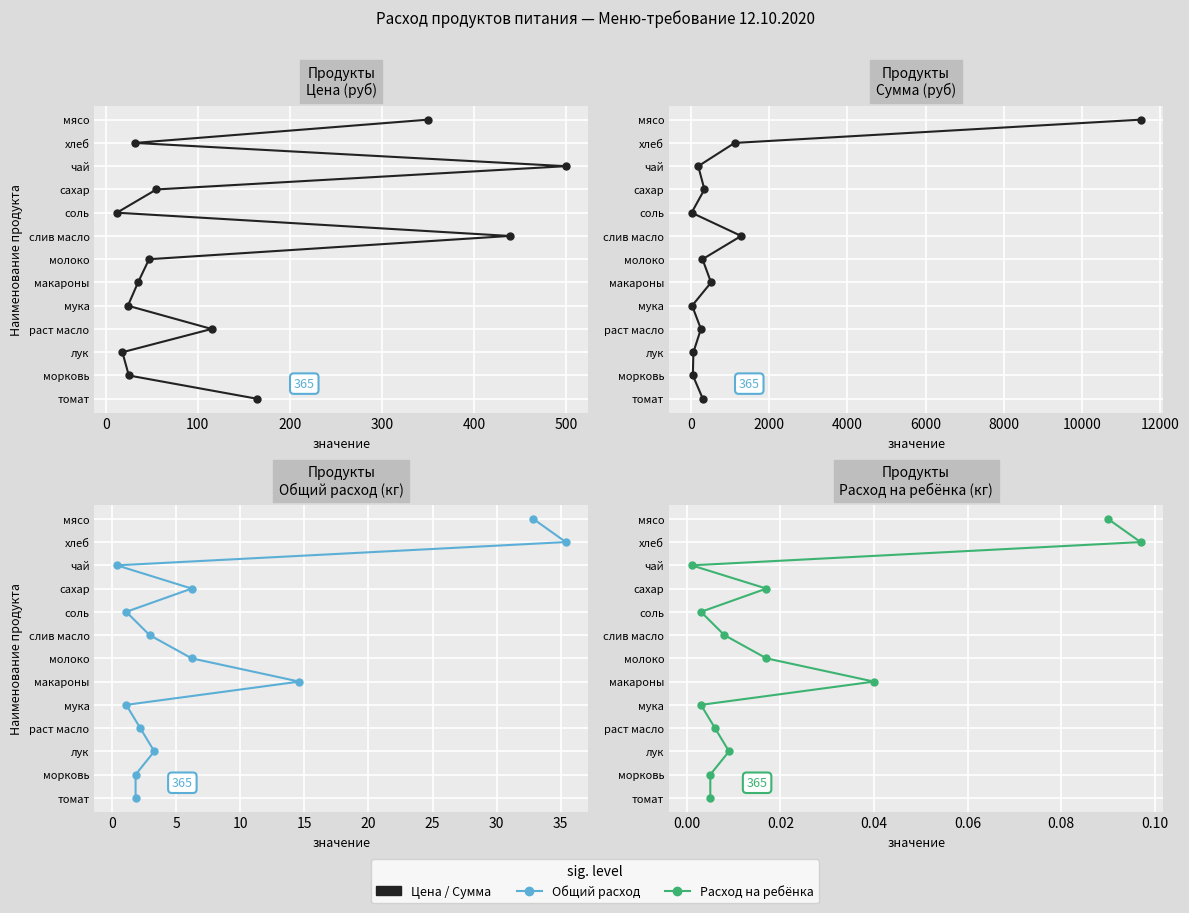

How many lines are shown in the chart?

4